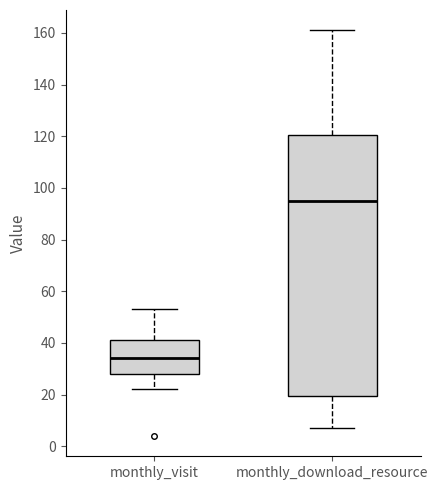

Reading left to right, read every box against the y-axis: the position of its median line, the range the box covers, and the ends of its whiskers. The values are not printed on the chart, so give them approximately, as read against the axis.

monthly_visit: median 34, box 28 to 42, whiskers 22 to 54
monthly_download_resource: median 96, box 20 to 120, whiskers 8 to 162